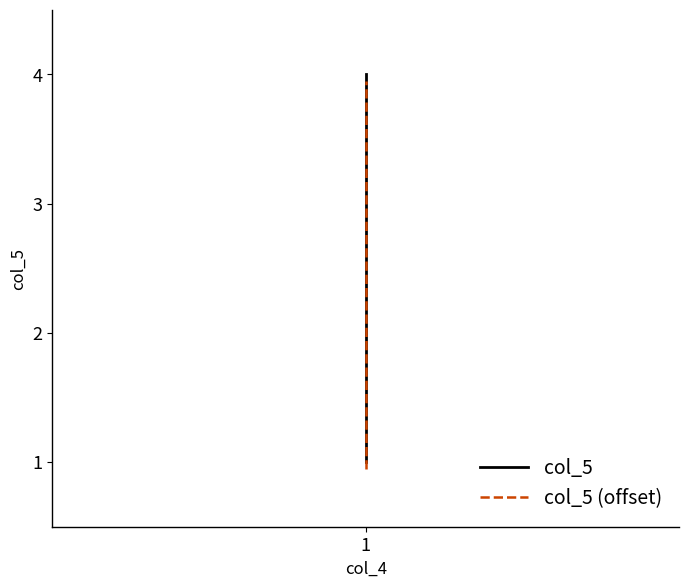

Which category has the lowest value in the col_5 series?

1